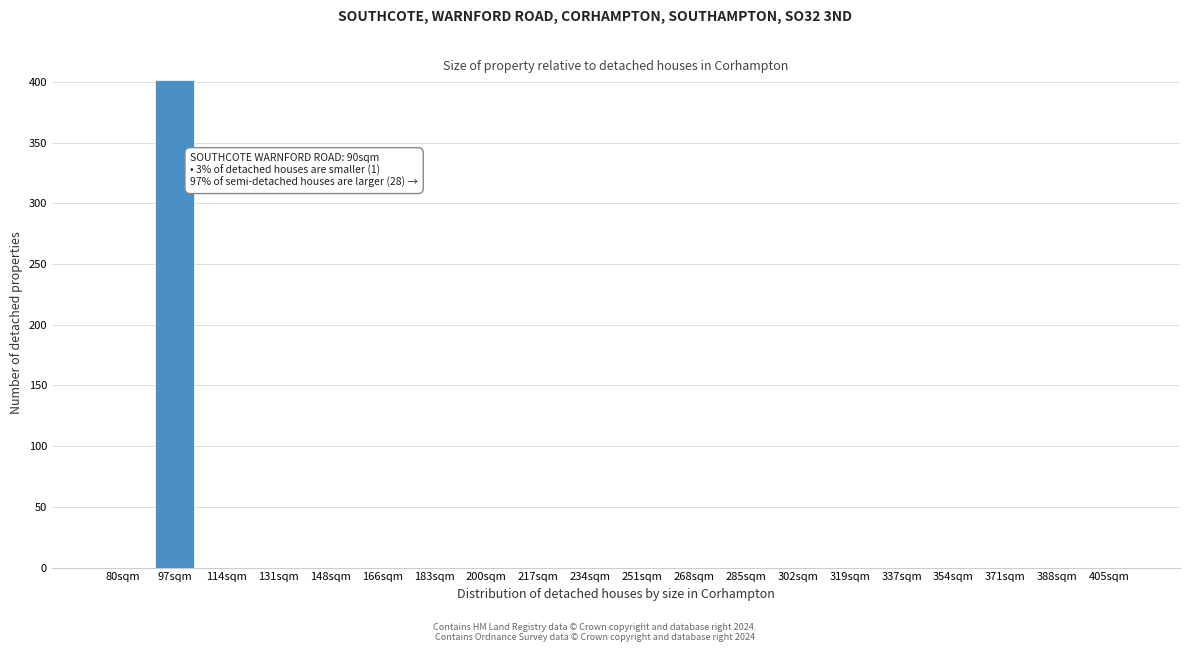

Reading right to left, what are all the values shown in this chart?

405sqm=0	388sqm=0	371sqm=0	354sqm=0	337sqm=0	319sqm=0	302sqm=0	285sqm=0	268sqm=0	251sqm=0	234sqm=0	217sqm=0	200sqm=0	183sqm=0	166sqm=0	148sqm=0	131sqm=0	114sqm=0	97sqm=402	80sqm=0